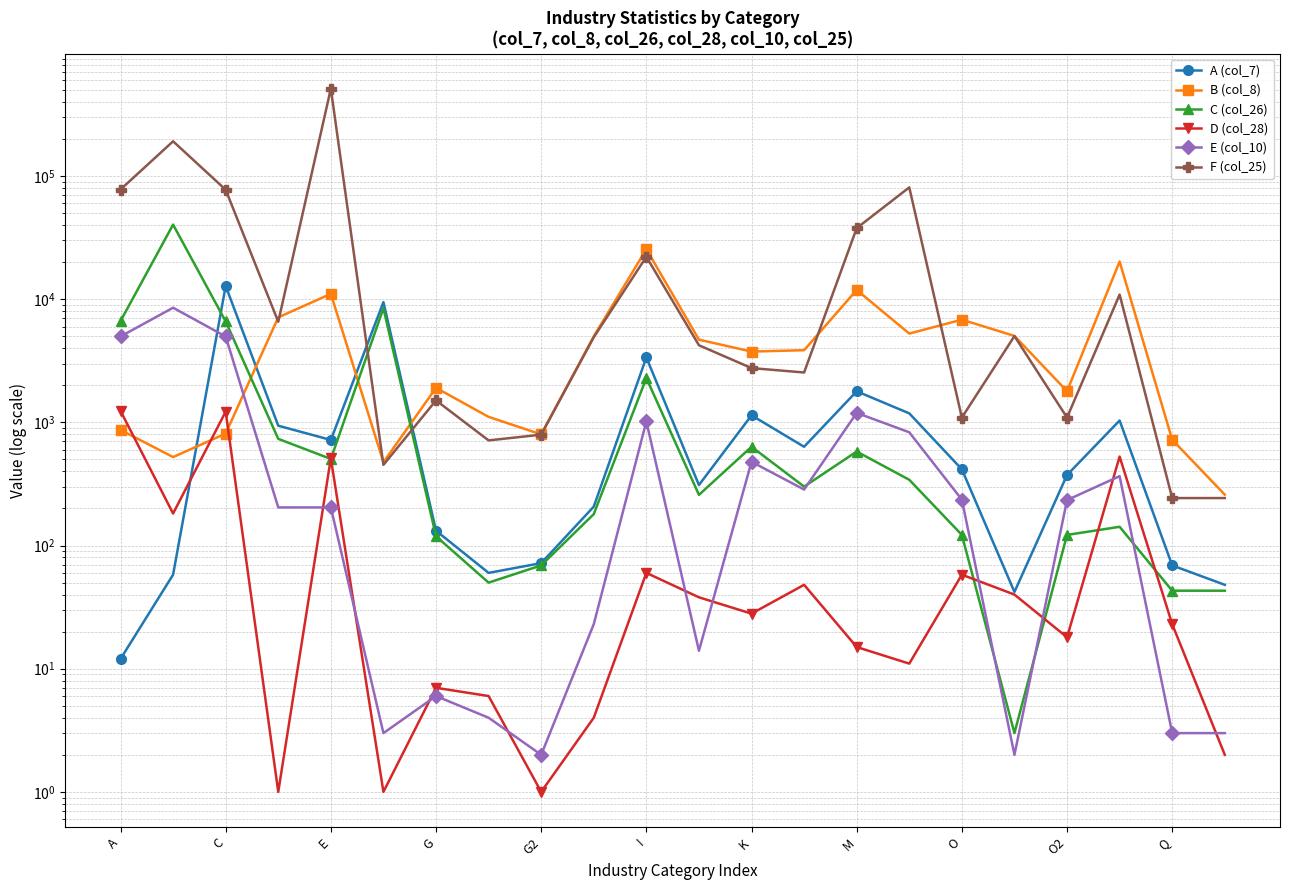

What is the minimum value for F (col_25)?

243